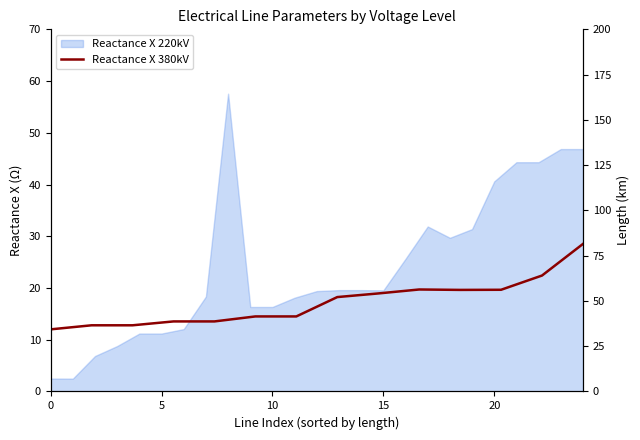

Where is the first local minimum?

10